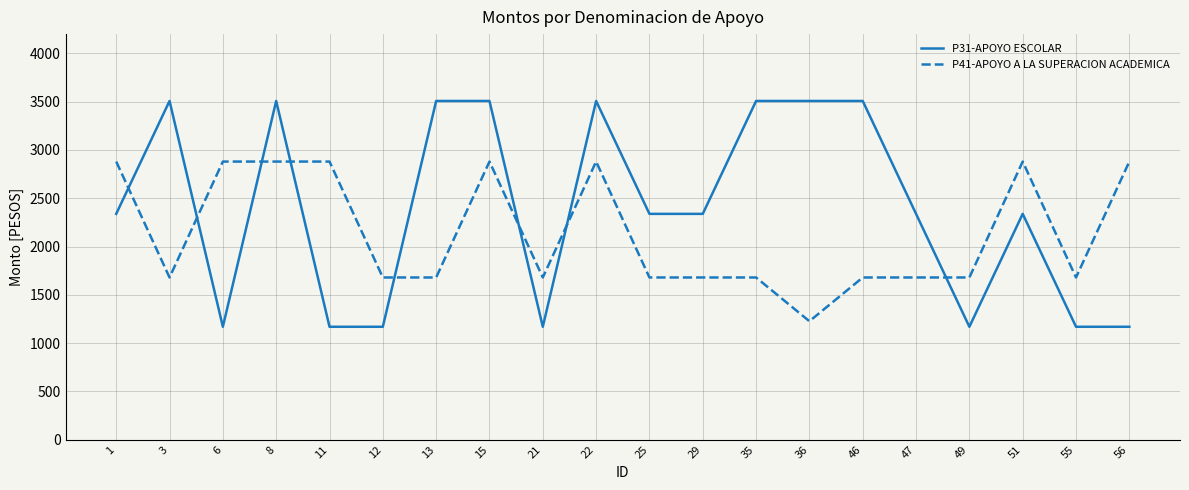

How many intersections are there between P41-APOYO A LA SUPERACION ACADEMICA and P31-APOYO ESCOLAR?

8